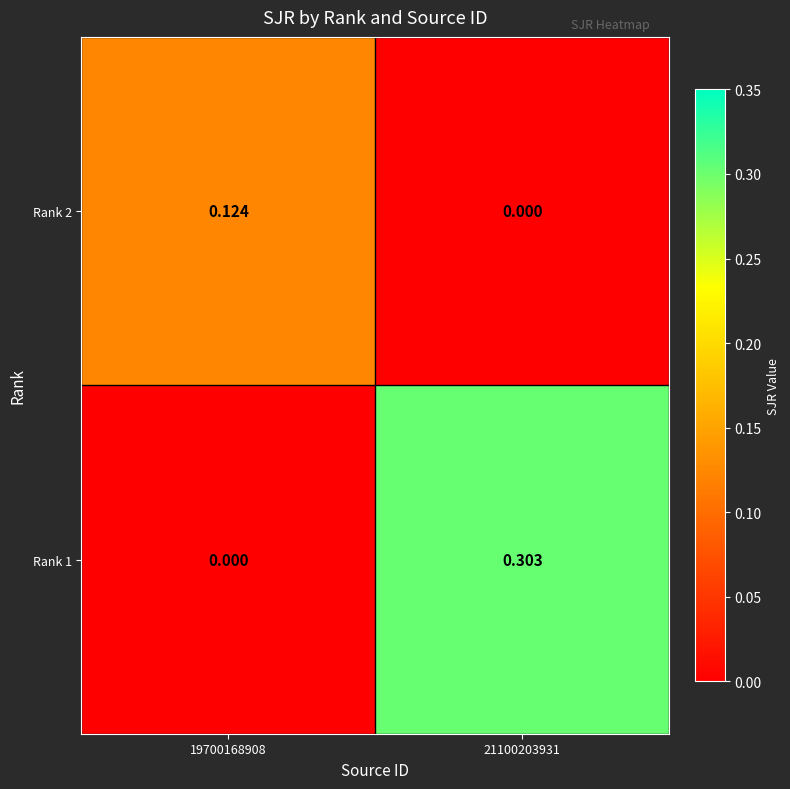

Is the value of Rank 2 at 21100203931 greater than the value of Rank 1 at 21100203931?

No